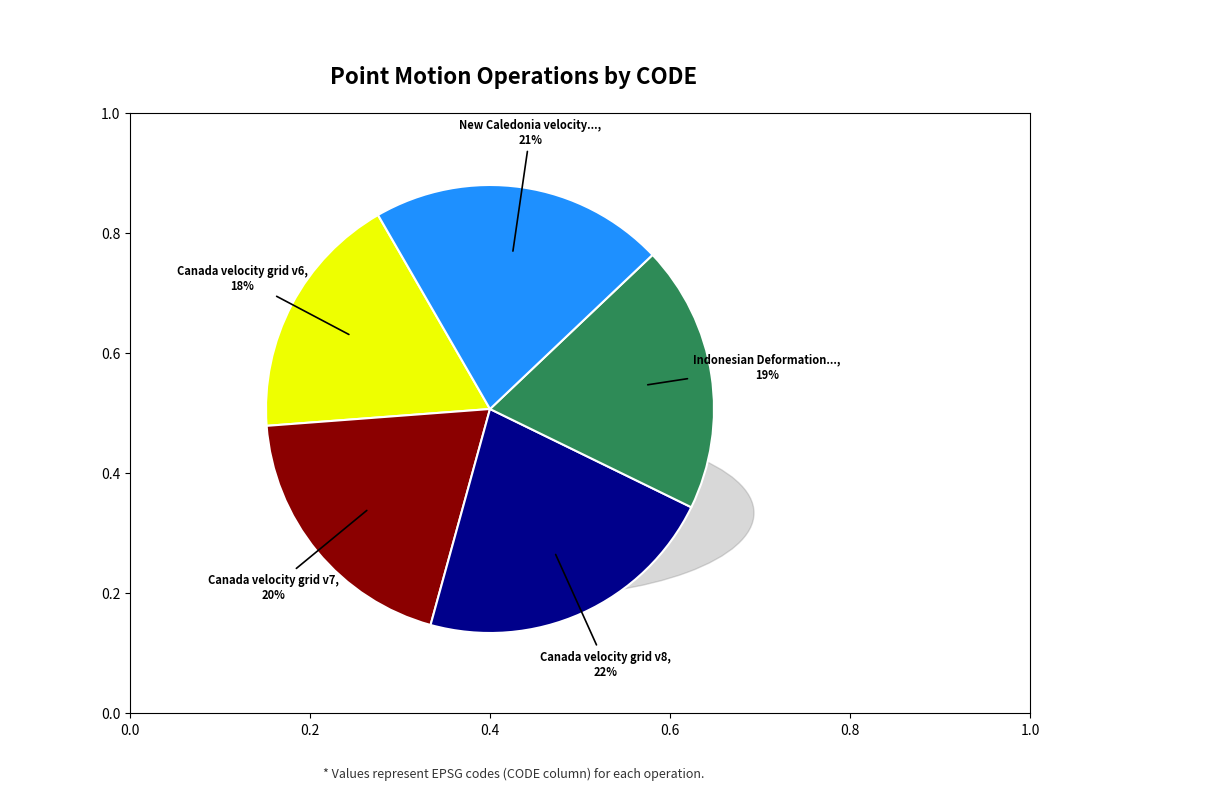

To the nearest percent, what is the difference between the largest and smallest slice percentages?

4%